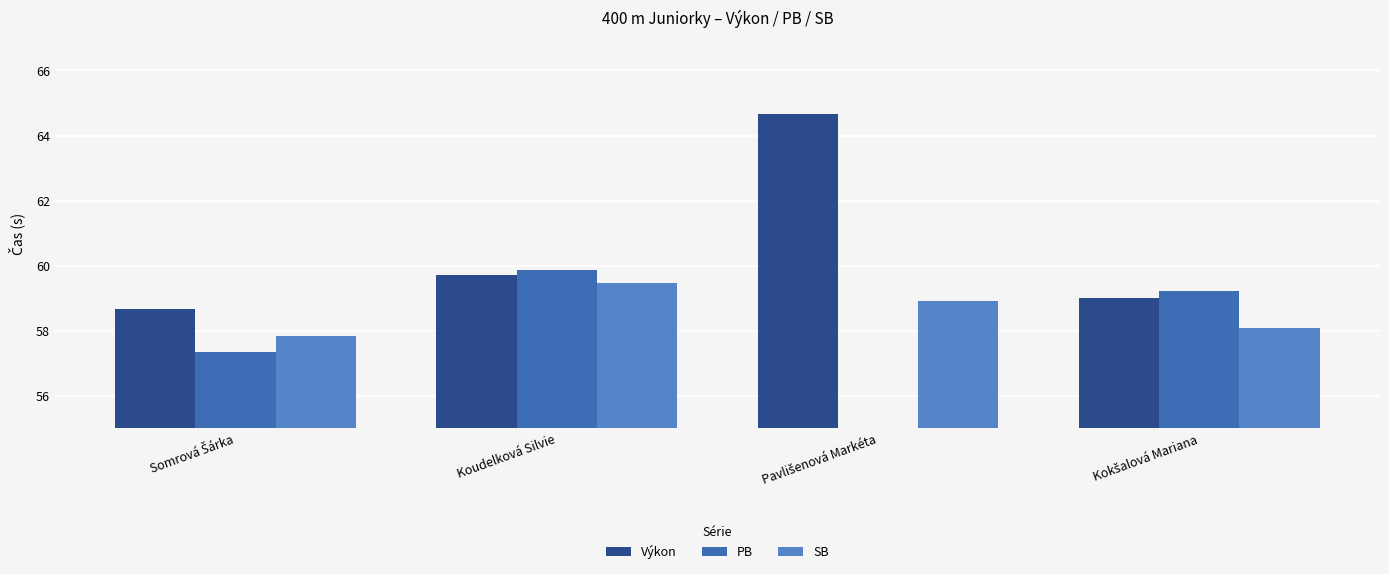

What is the label of the 3rd bar from the left?

Pavlišenová Markéta